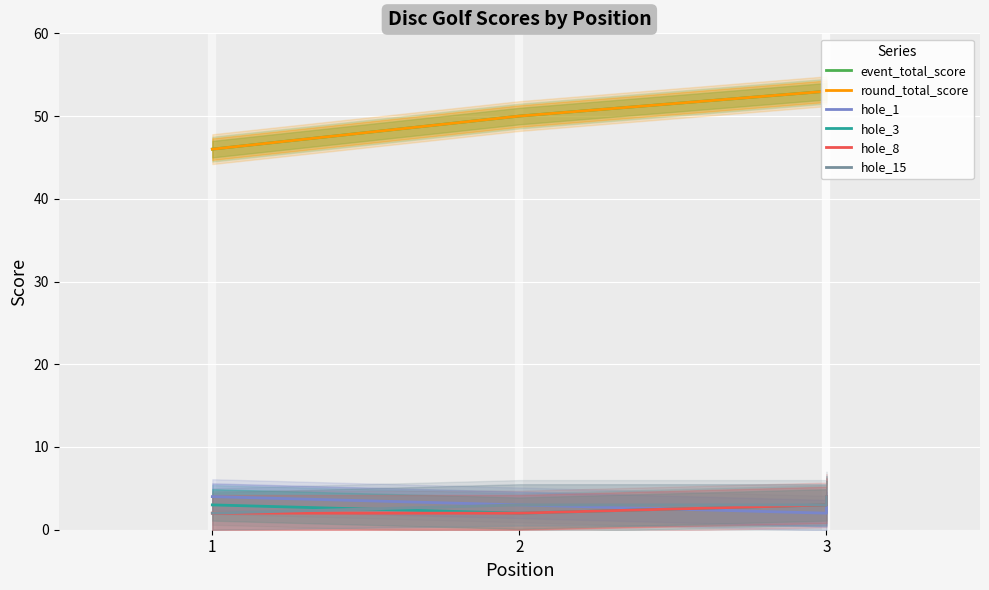

What is the sum of all hole_1 values?

12